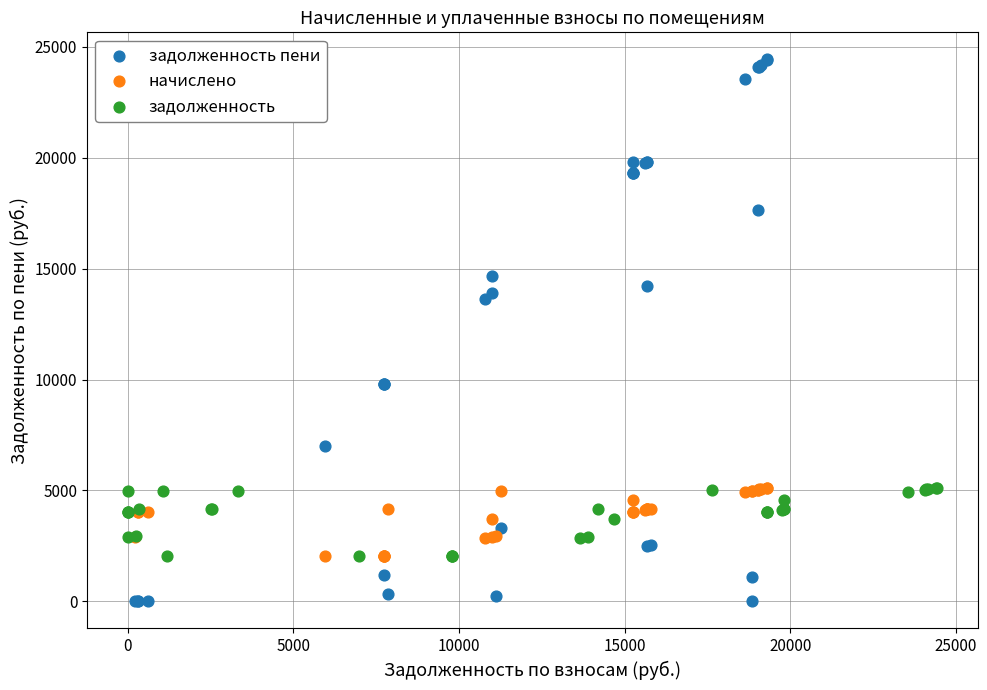

Which series contains the highest Y value?

задолженность пени